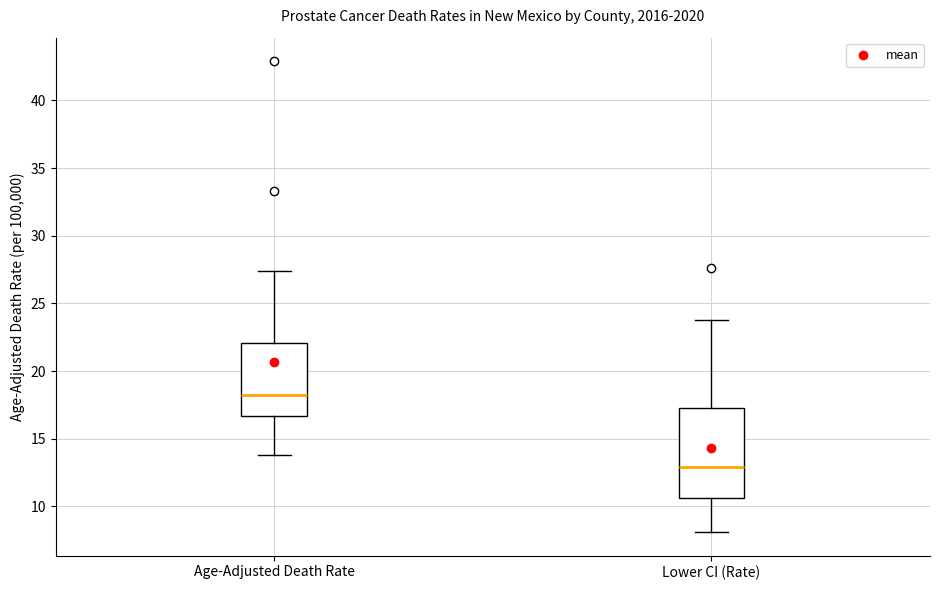

Reading left to right, read every box against the y-axis: the position of its median line, the range the box covers, and the ends of its whiskers. The values are not printed on the chart, so give them approximately, as read against the axis.

Age-Adjusted Death Rate: median 18.0, box 16.5 to 22.0, whiskers 14.0 to 27.5
Lower CI (Rate): median 13.0, box 10.5 to 17.5, whiskers 8.0 to 24.0